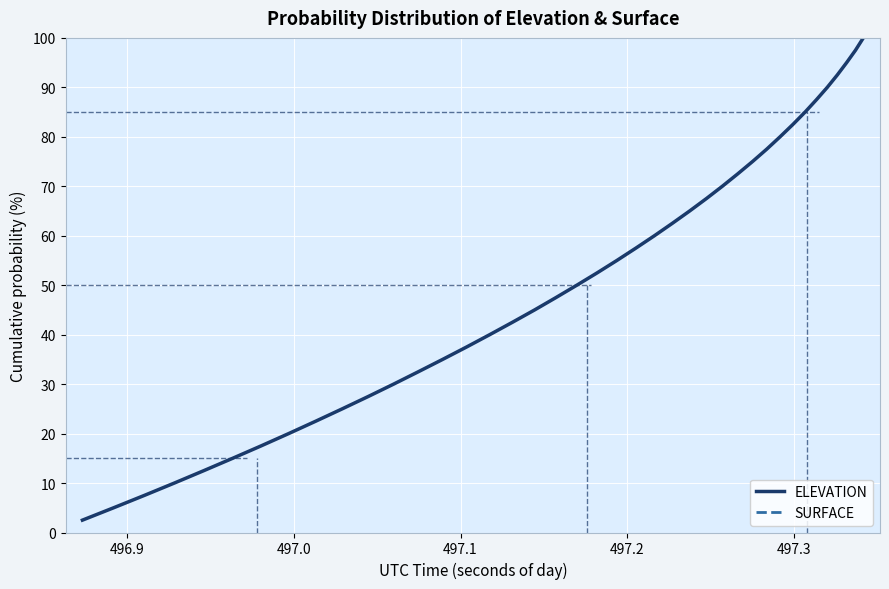

What is the lowest value of the ELEVATION series?

2.5